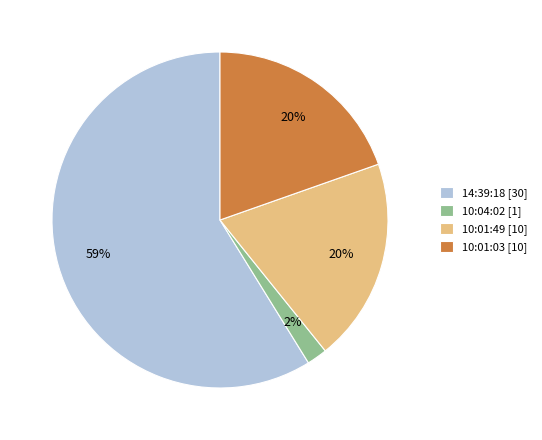

Which category has the biggest portion of the pie?

14:39:18